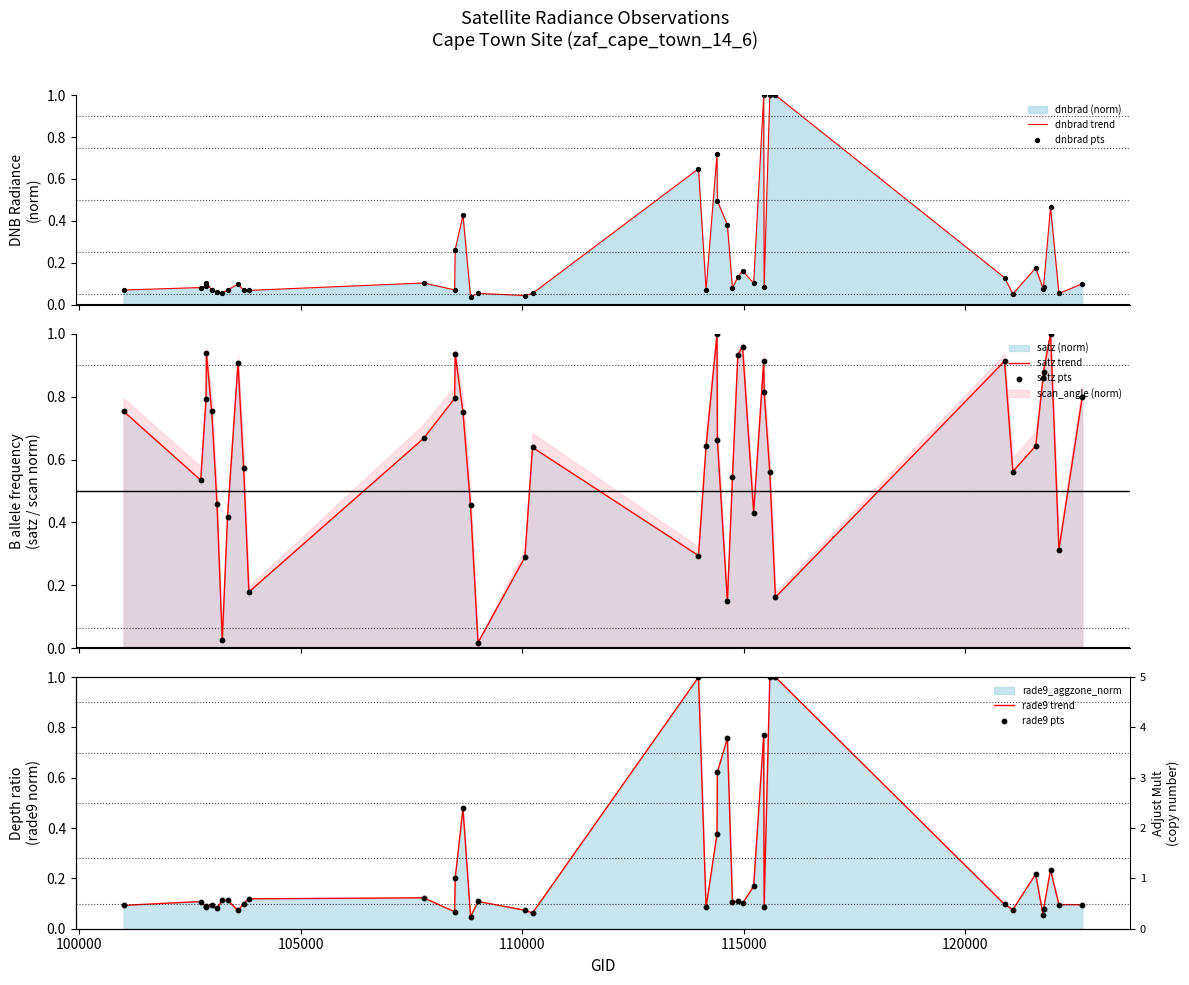

Which series has the widest spread of Y values?

satz trend